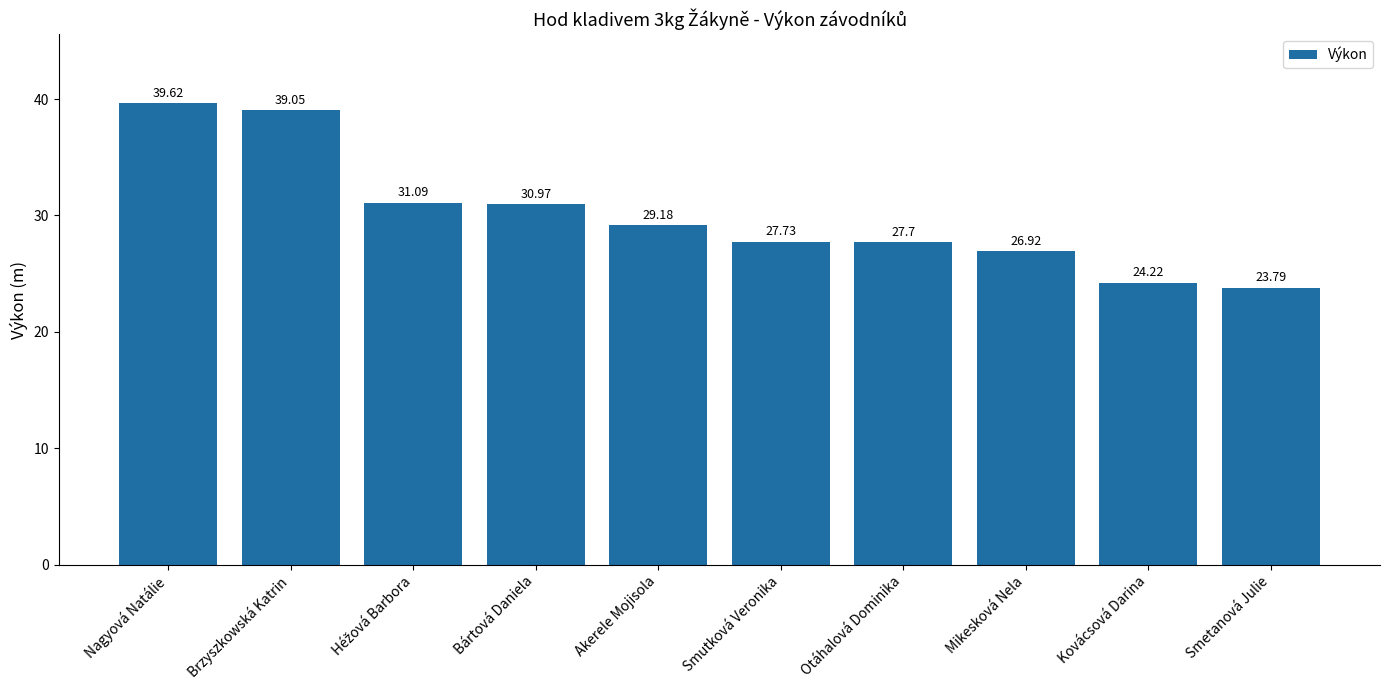

The value at Bártová Daniela is 40.4. True or false?

False